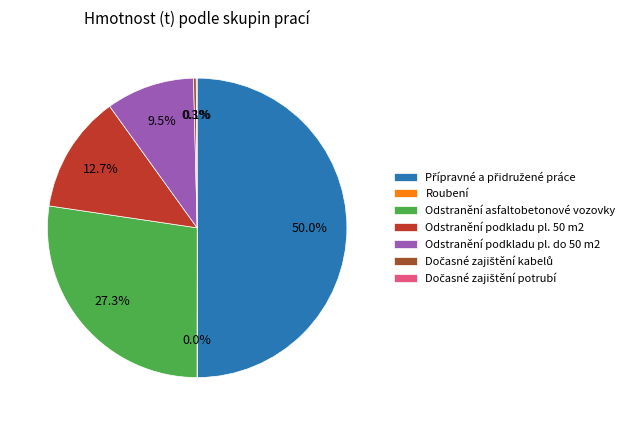

What portion of the pie excludes Odstranění podkladu pl. 50 m2?

87.3%